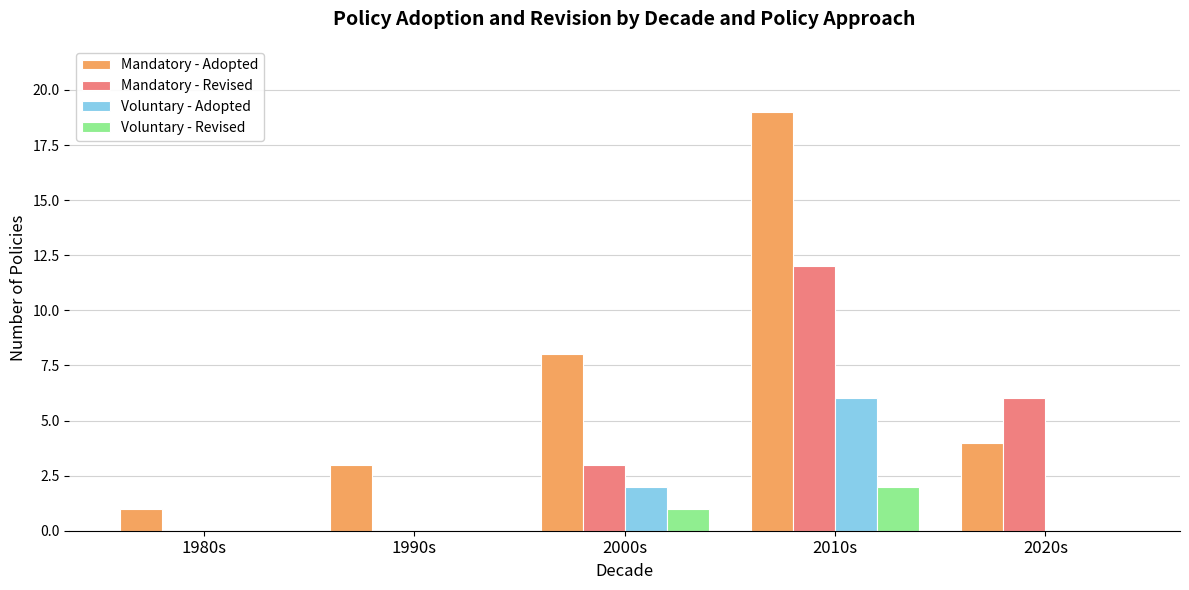

The value of Voluntary - Revised at 2010s is 1. True or false?

False